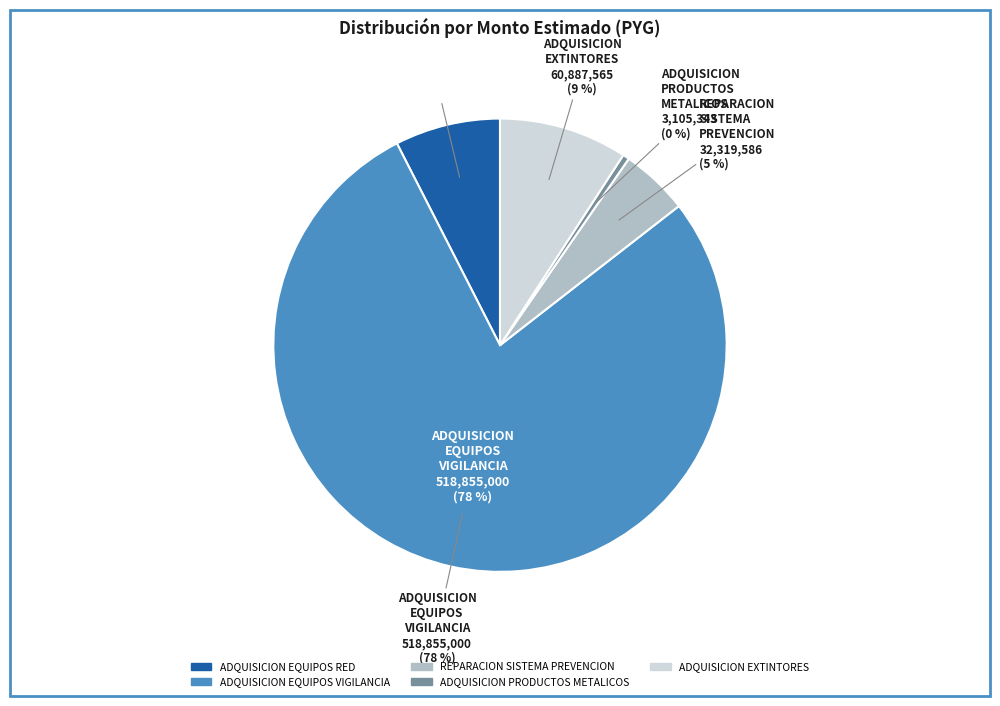

What portion of the pie excludes REPARACION SISTEMA PREVENCION?

95.1%